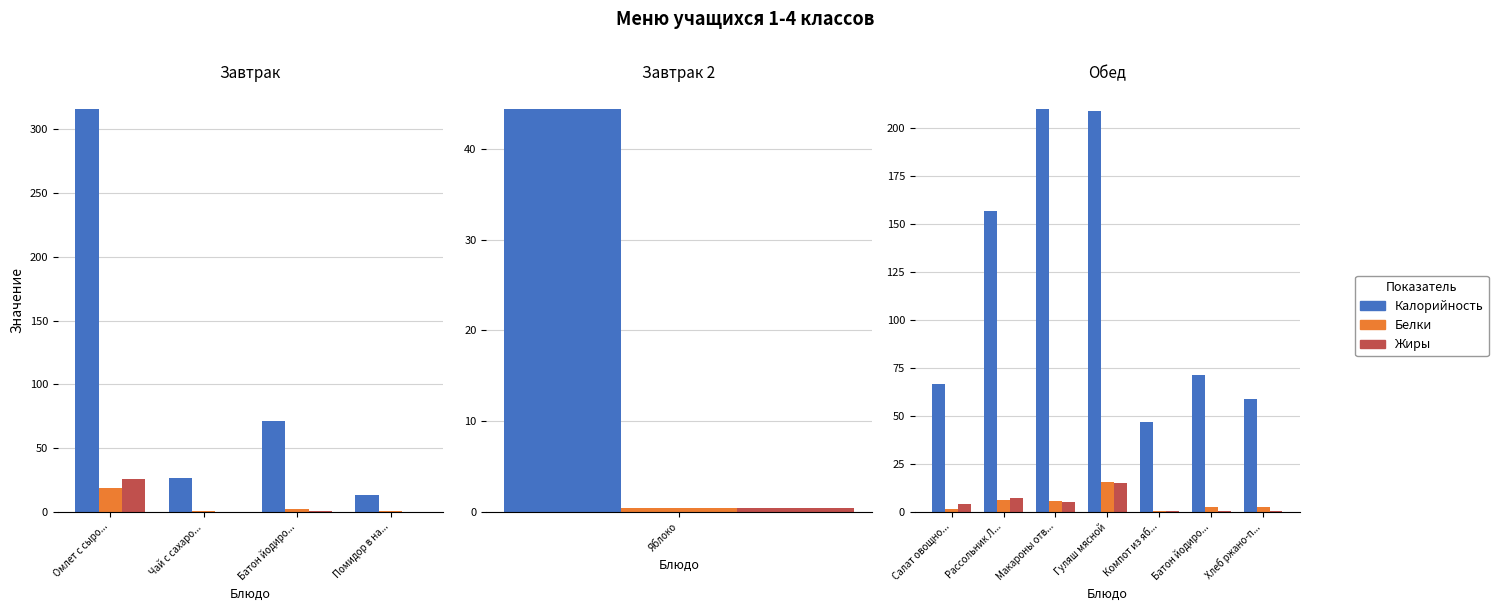

What are all the series names shown in the legend?

Калорийность, Белки, Жиры